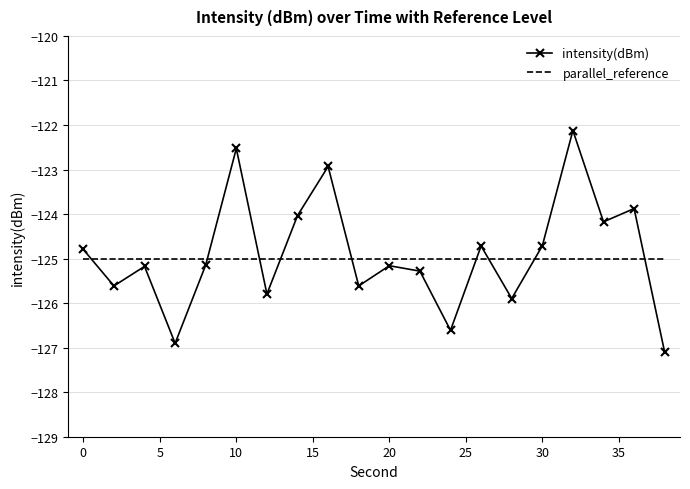

Rank the series by their average value, from lowest to highest.

parallel_reference, intensity(dBm)